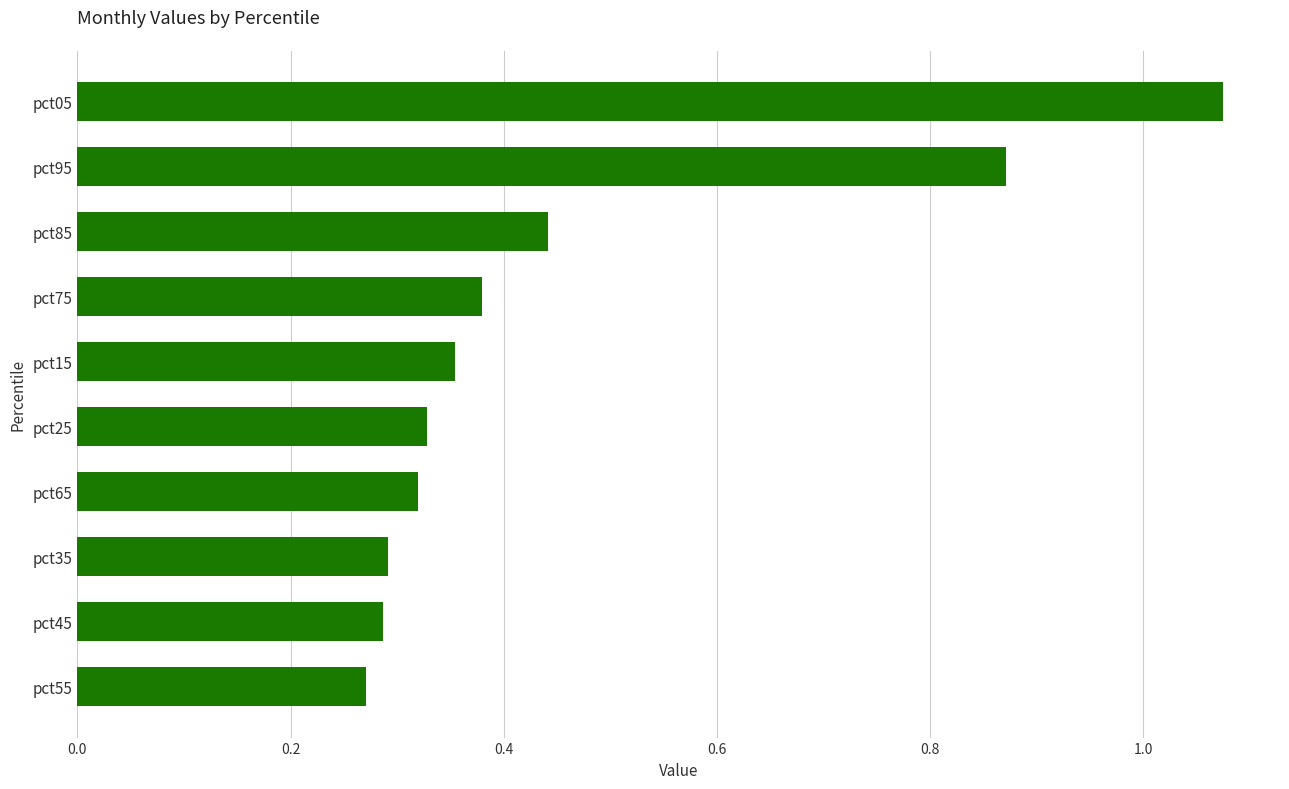

Are the bars horizontal?

Yes